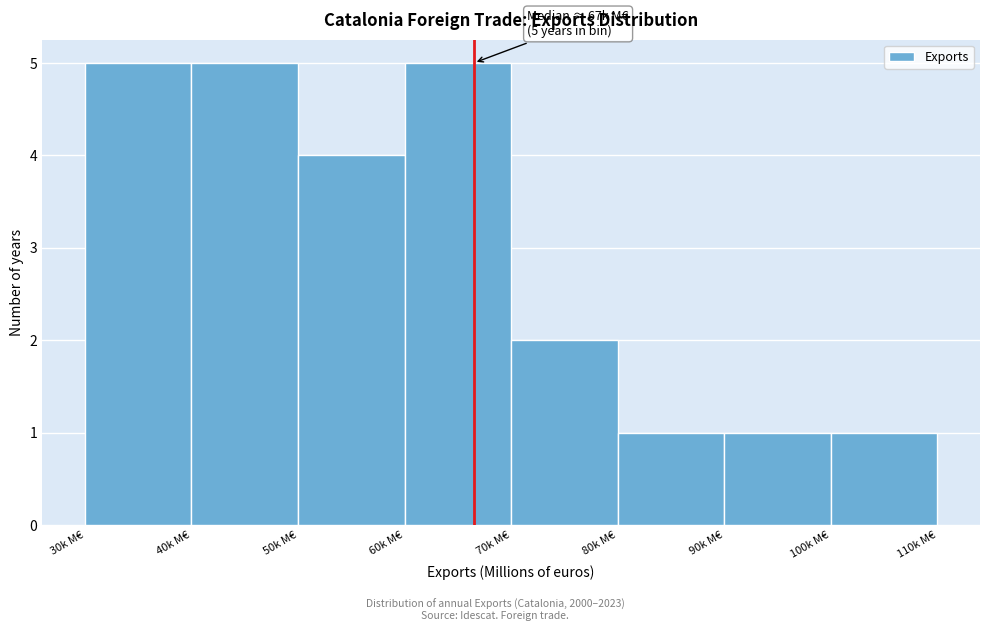

Reading left to right, list all the values displayed in this chart.

30k M€=5	40k M€=5	50k M€=4	60k M€=5	70k M€=2	80k M€=1	90k M€=1	100k M€=1